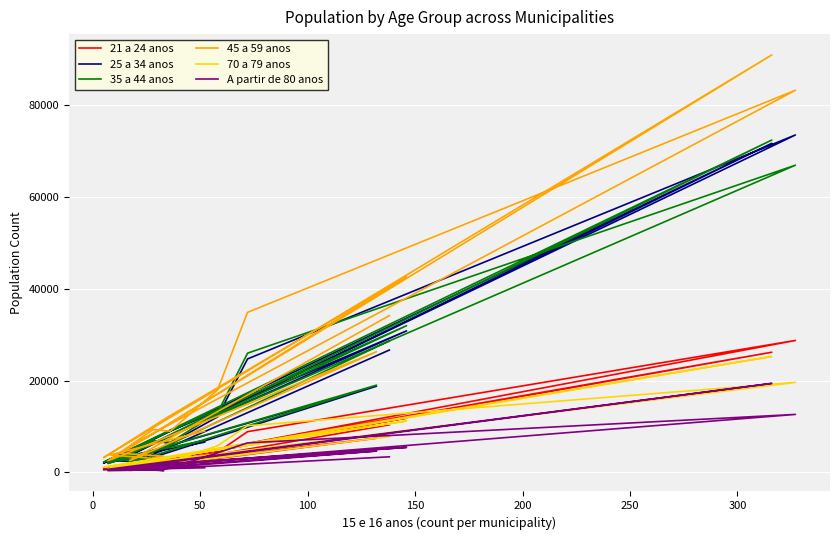

How many data points does each series have?

20